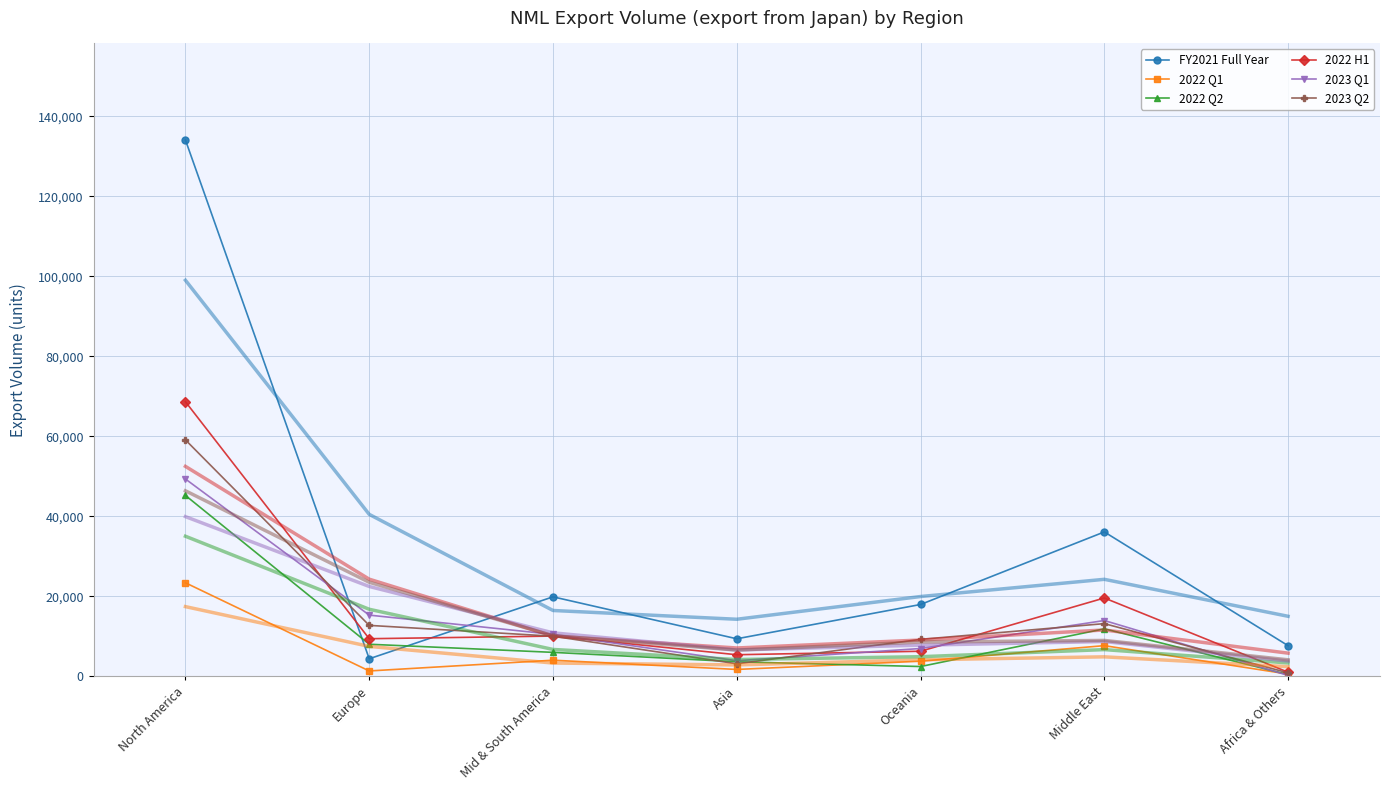

At which category does 2022 Q2 reach its first local valley?

Oceania